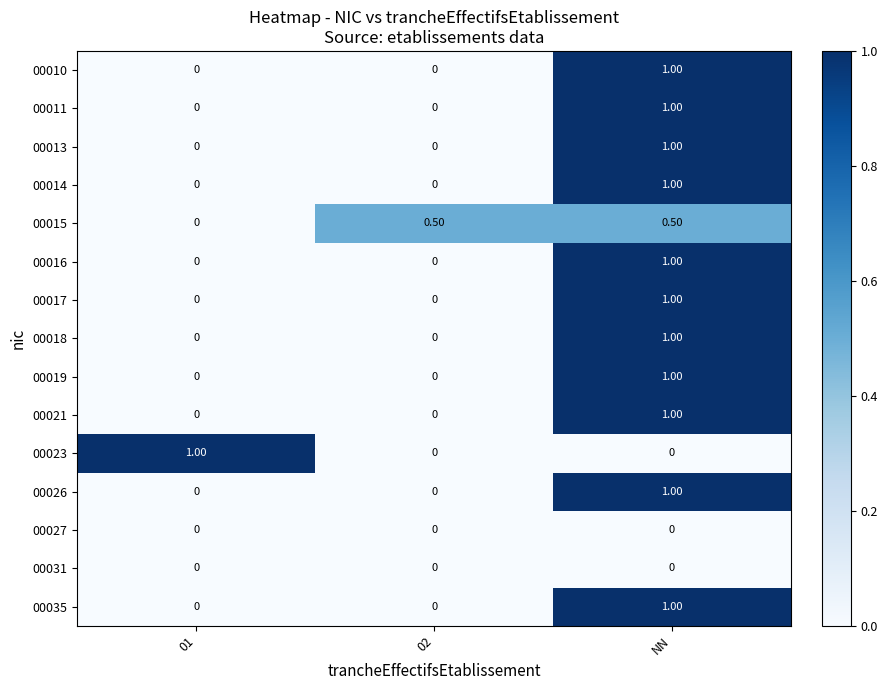

What is the spread (max minus min) of values at 01?

1.0